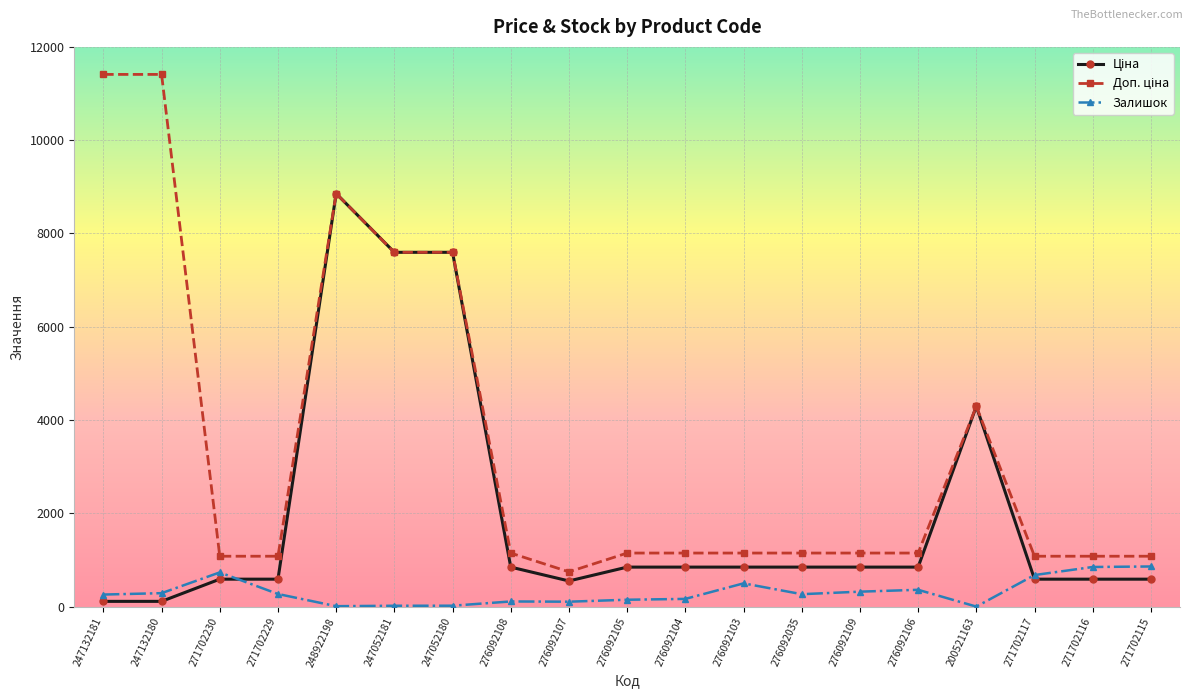

How many data points does each series have?

19